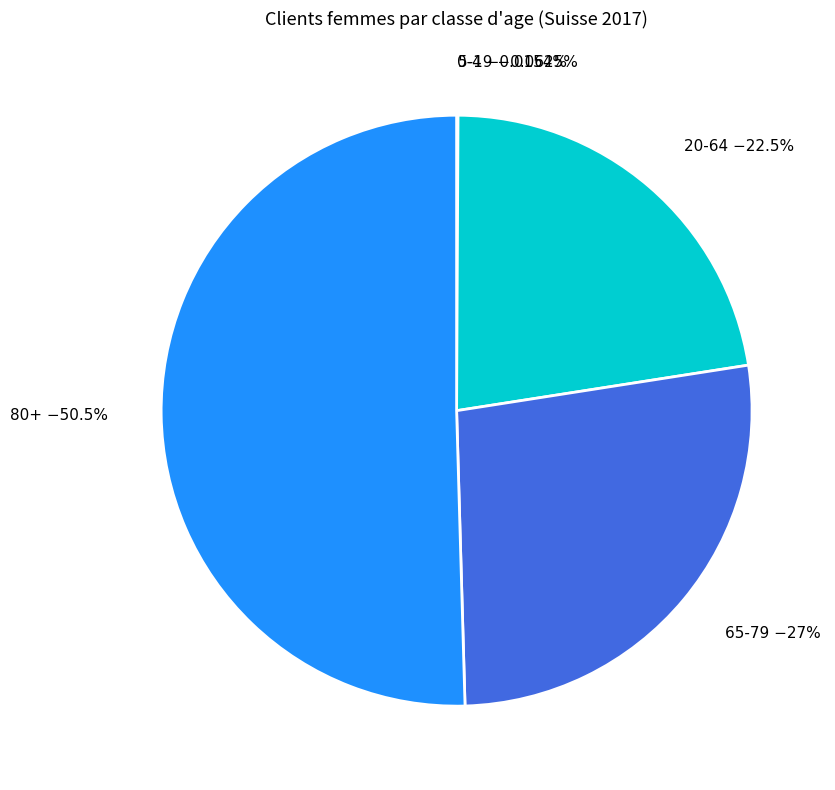

What is the majority slice?

80+